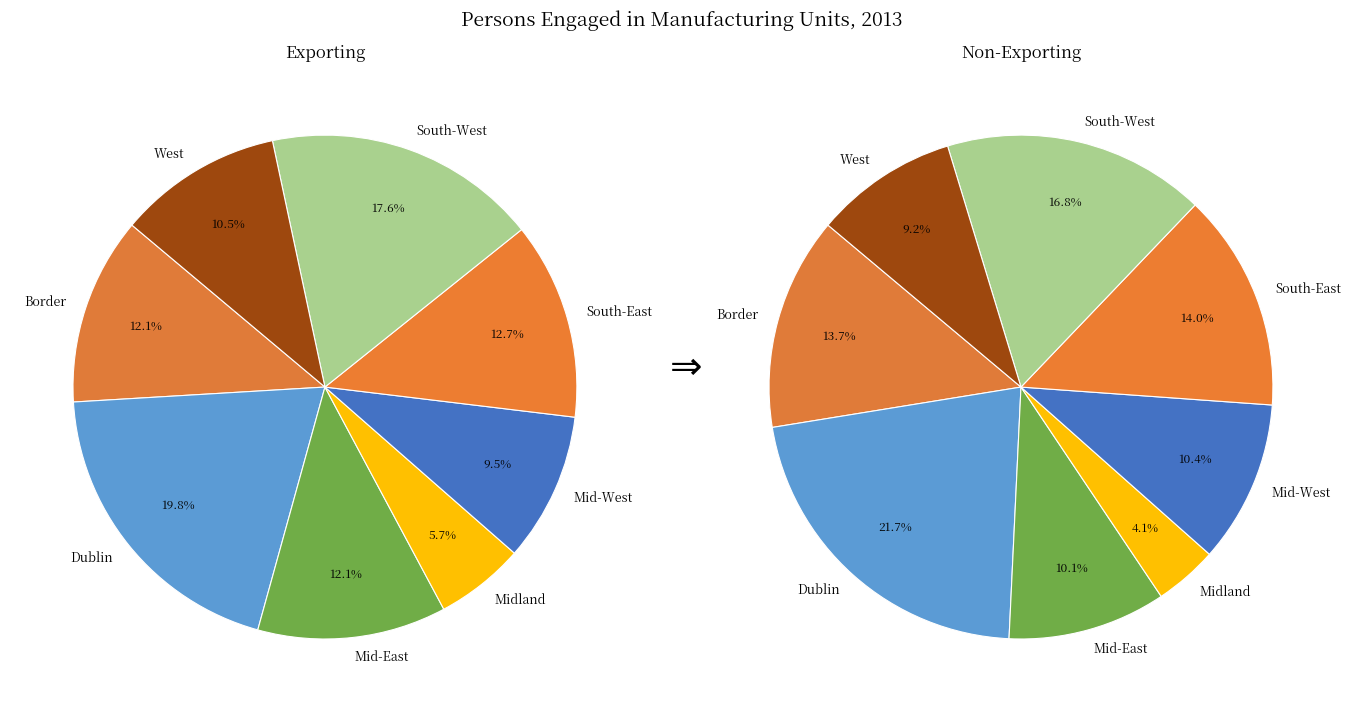

Which has a higher value, Mid-East or Border?

Mid-East